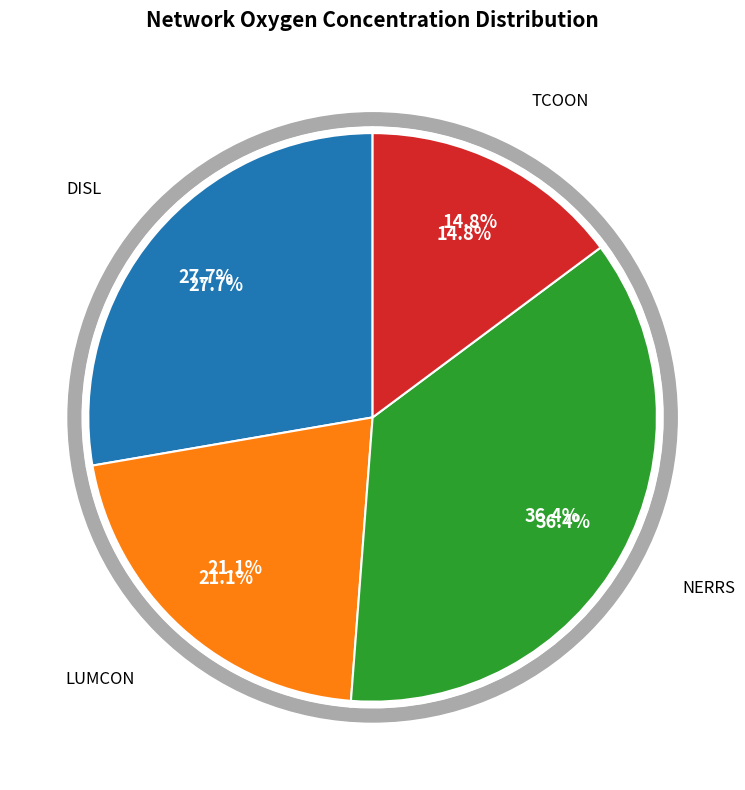

Is there a majority slice in this chart?

No